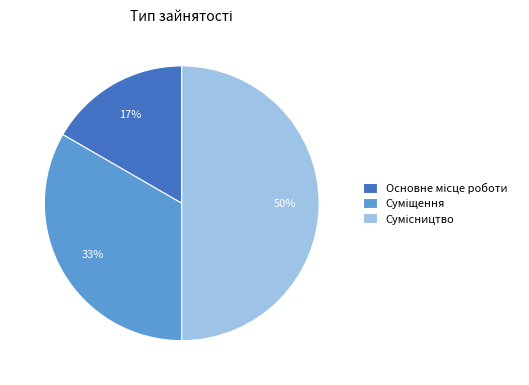

To the nearest percent, what is the difference between the largest and smallest slice percentages?

33%